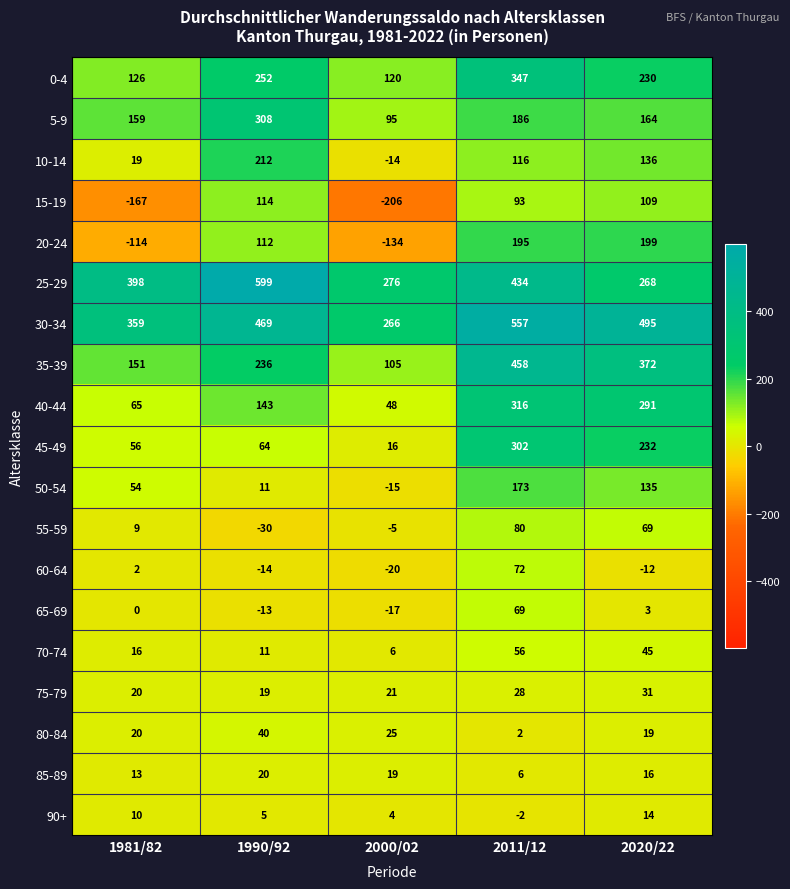

What is the spread (max minus min) of values at 1990/92?

629